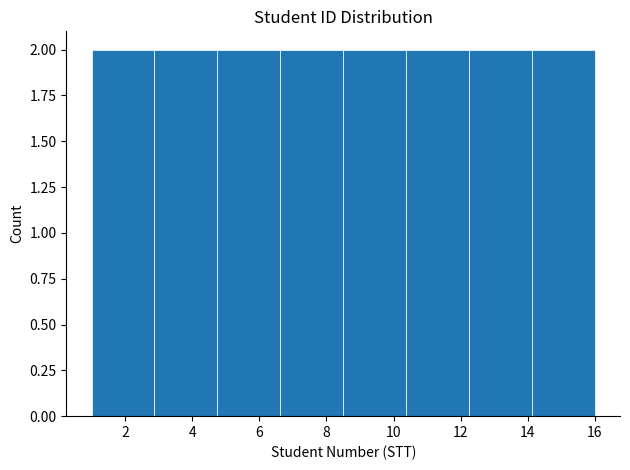

Reading left to right, transcribe this chart: for each bar, give the range it covers on the x-axis and its height. Neither the bar edges nor the heights are printed on the chart, so give them approximately, as read against the axes.

1.0 to 2.8: 2
2.8 to 4.8: 2
4.8 to 6.6: 2
6.6 to 8.6: 2
8.6 to 10.4: 2
10.4 to 12.2: 2
12.2 to 14.2: 2
14.2 to 16.0: 2